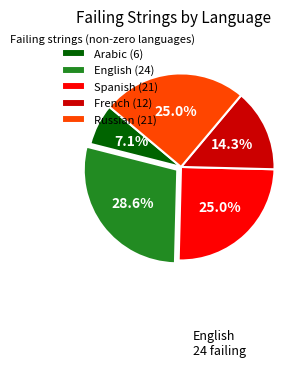

Approximately how many times larger is the value at Spanish (21) compared to Arabic (6)?

3.5